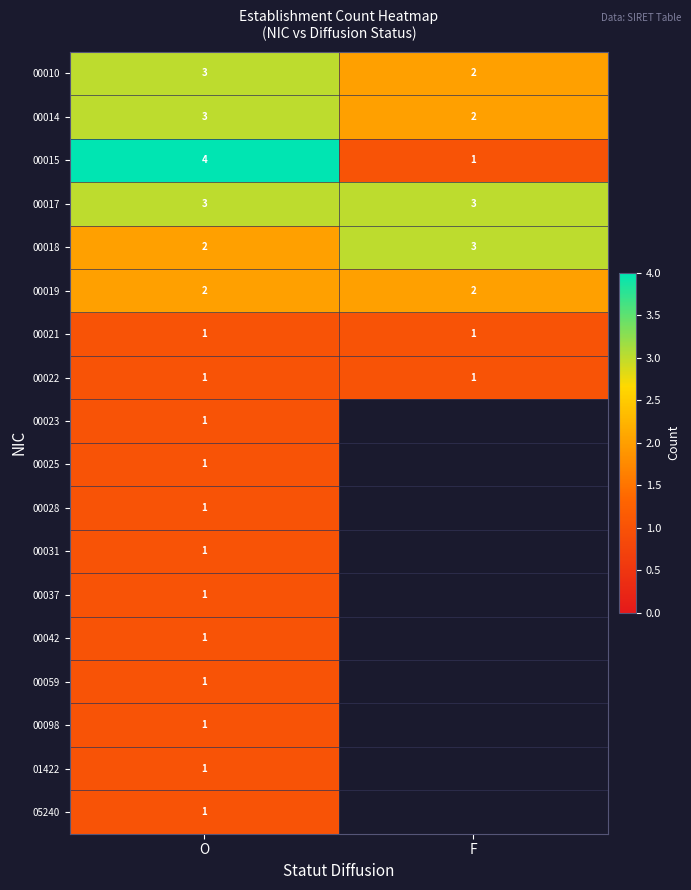

What is the spread (max minus min) of values at O?

3